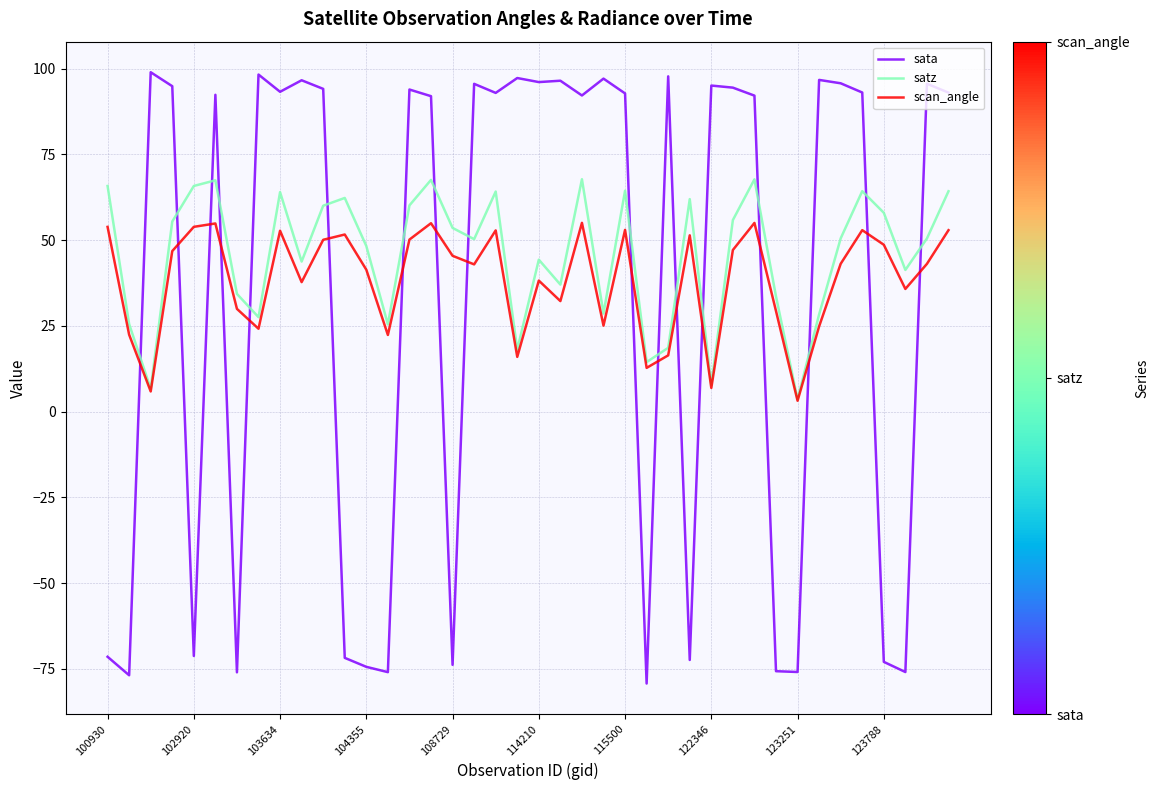

How many interior local peaks does the scan_angle series have?

11